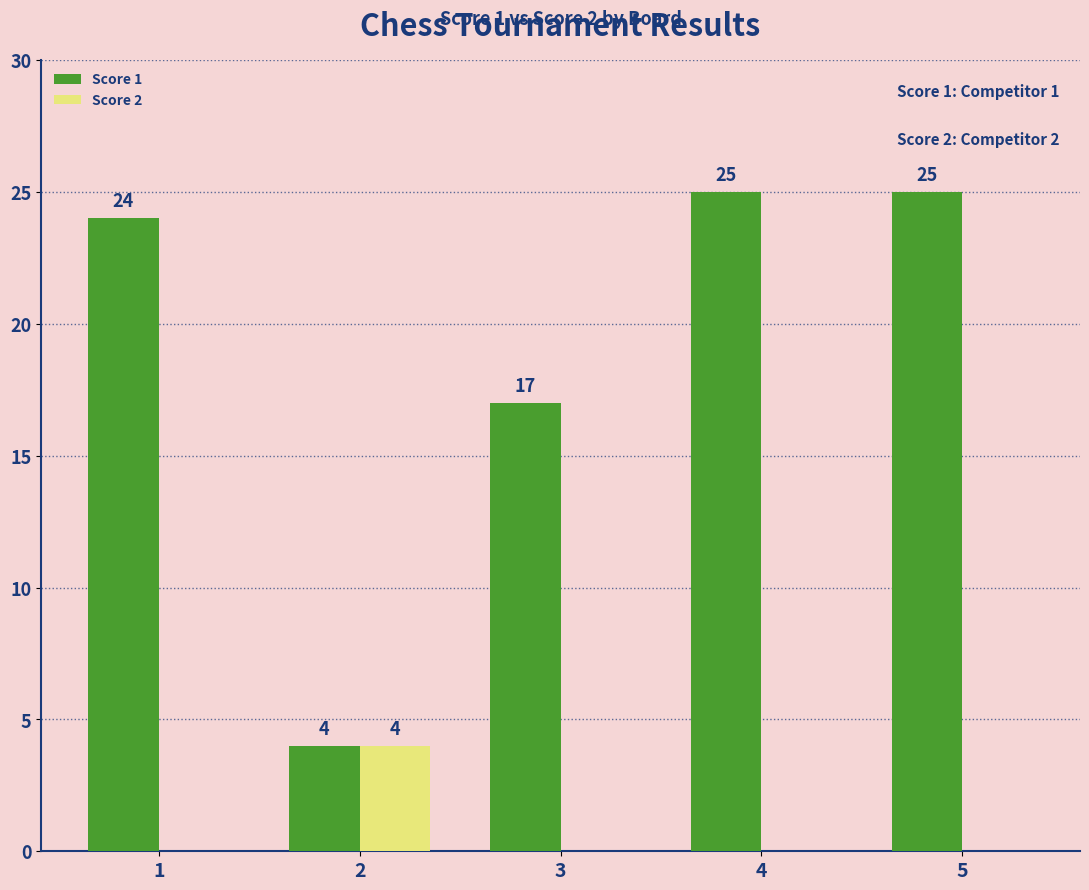

How many values in Score 2 are above zero?

1